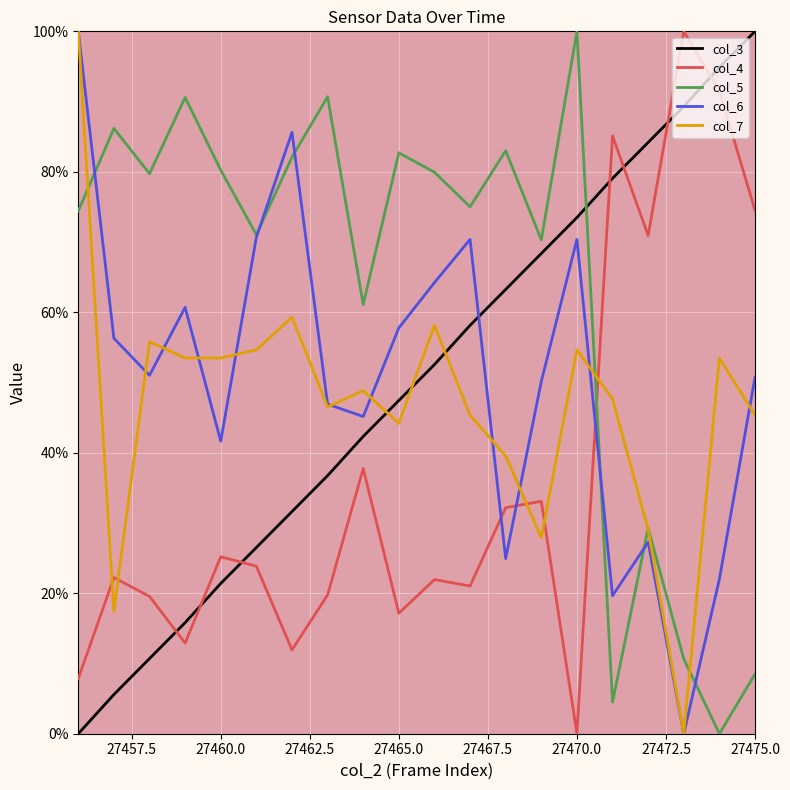

What is the greatest value displayed?

100.0